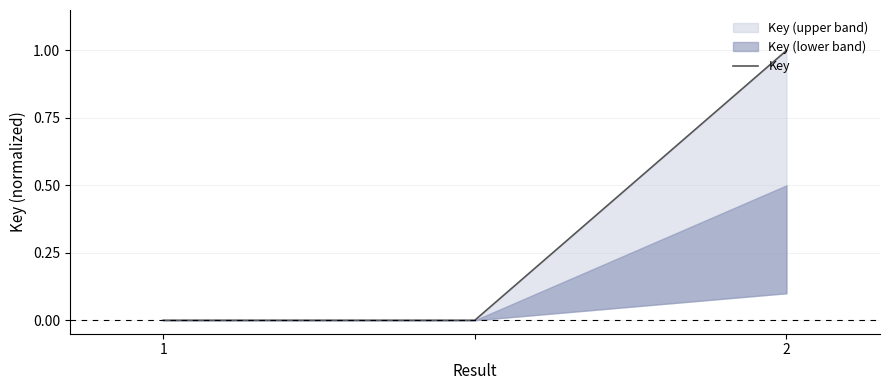

The Key series shows 2 at 2. True or false?

False